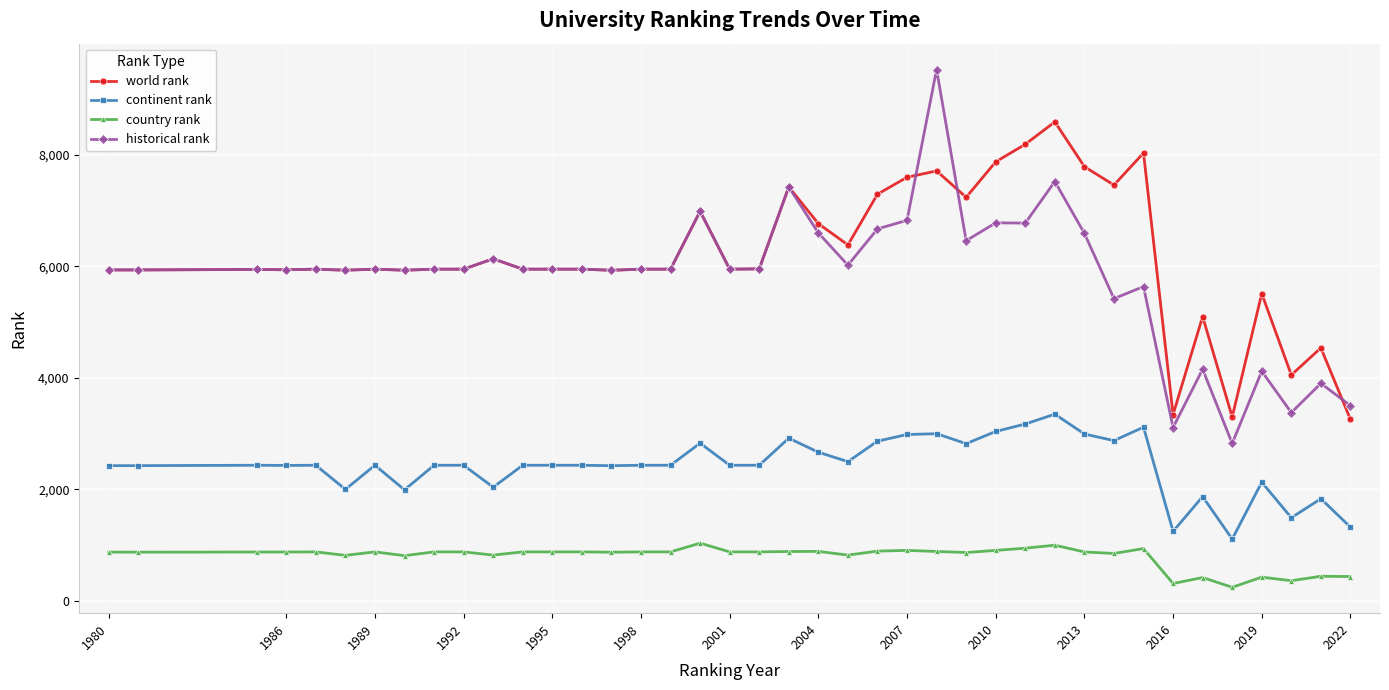

True or false: historical rank and continent rank intersect in this chart.

False